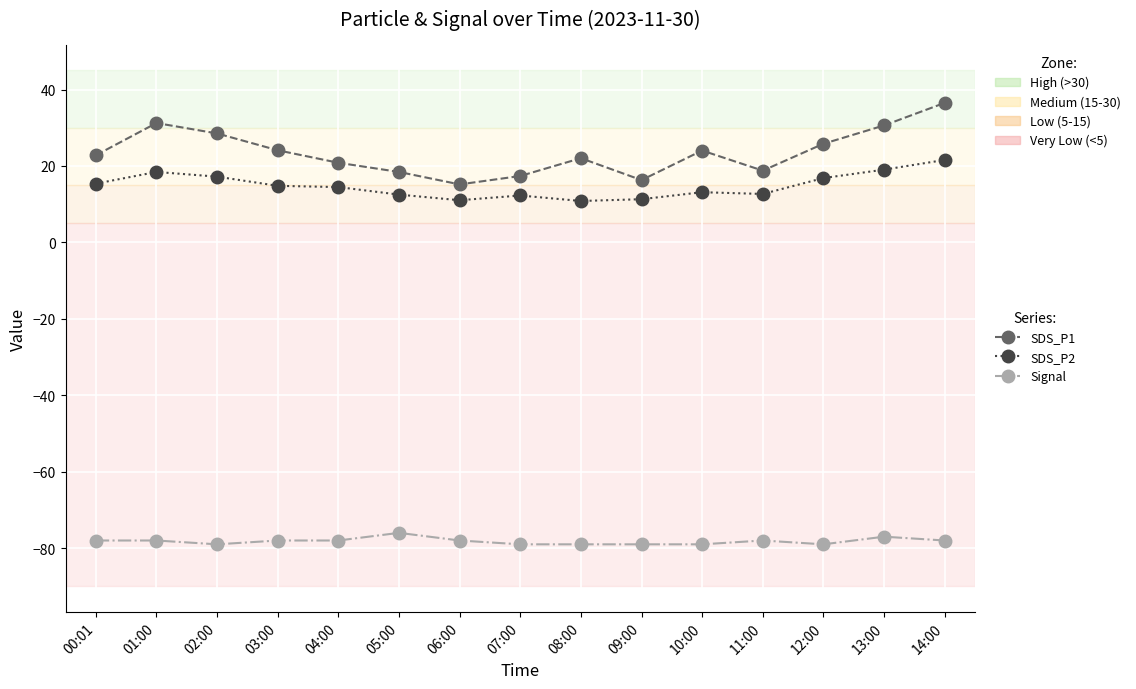

True or false: SDS_P1 and Signal intersect in this chart.

False